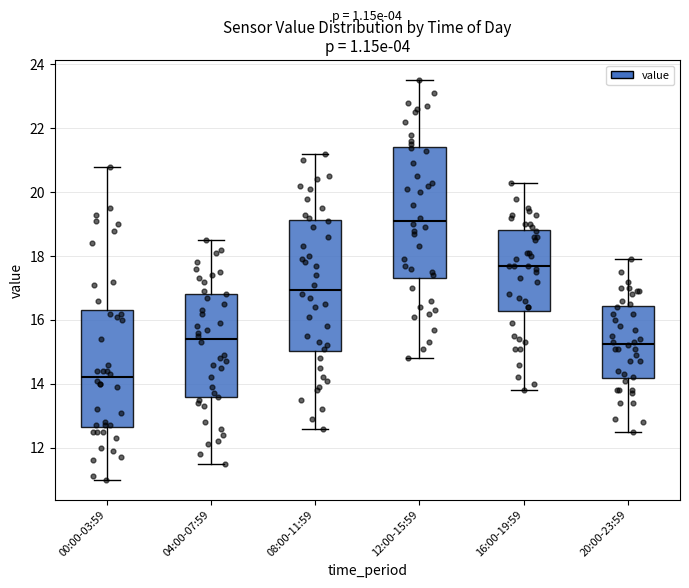

Reading left to right, read every box against the y-axis: the position of its median line, the range the box covers, and the ends of its whiskers. The values are not printed on the chart, so give them approximately, as read against the axis.

00:00-03:59: median 14.2, box 12.6 to 16.4, whiskers 11.0 to 20.8
04:00-07:59: median 15.4, box 13.6 to 16.8, whiskers 11.6 to 18.6
08:00-11:59: median 17.0, box 15.0 to 19.2, whiskers 12.6 to 21.2
12:00-15:59: median 19.2, box 17.4 to 21.4, whiskers 14.8 to 23.6
16:00-19:59: median 17.8, box 16.2 to 18.8, whiskers 13.8 to 20.4
20:00-23:59: median 15.2, box 14.2 to 16.4, whiskers 12.6 to 18.0